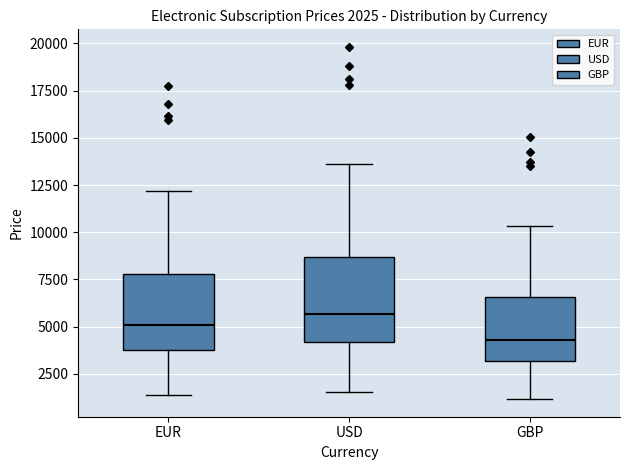

Which box's median line is the highest?

USD